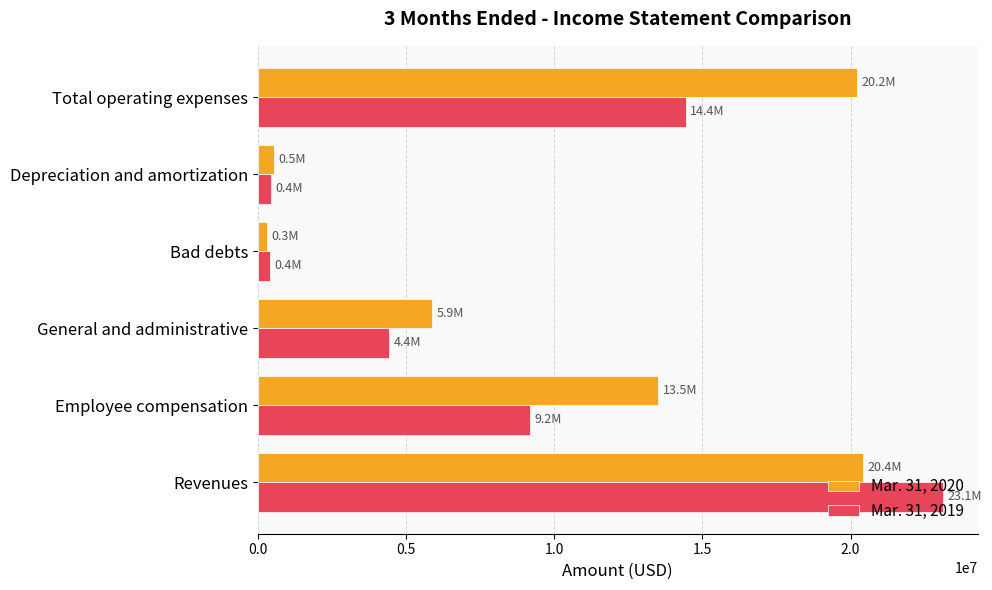

List the series in order of their peak value, lowest first.

Mar. 31, 2020, Mar. 31, 2019